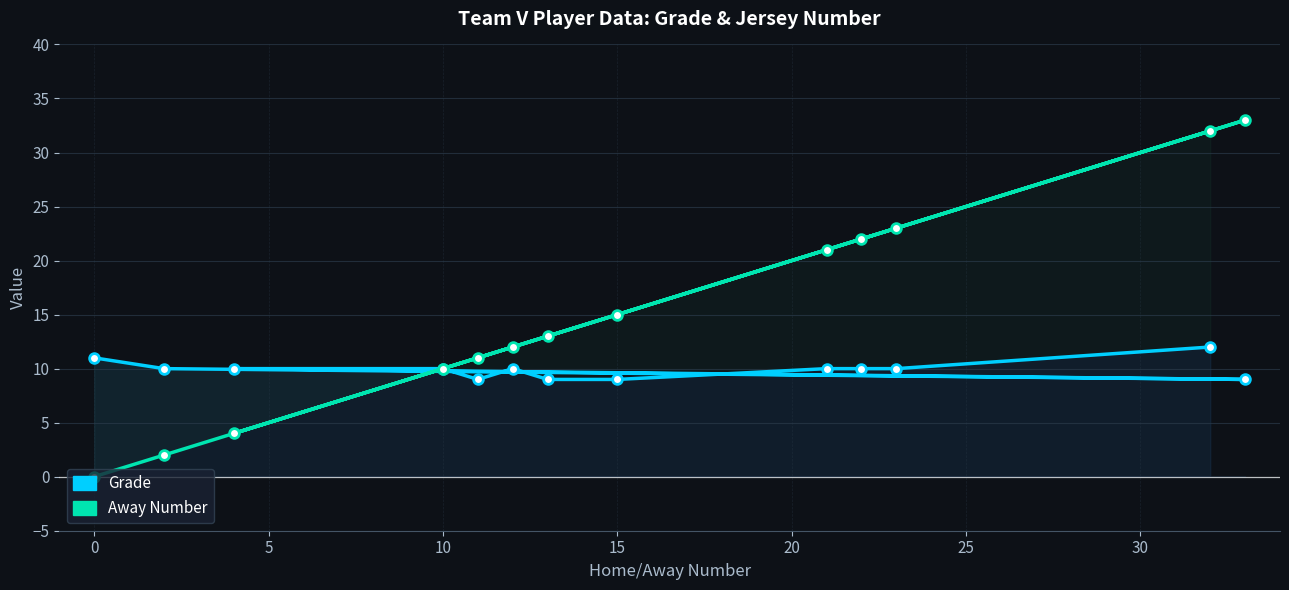

Is it true that Grade equals 15 at 10?

False